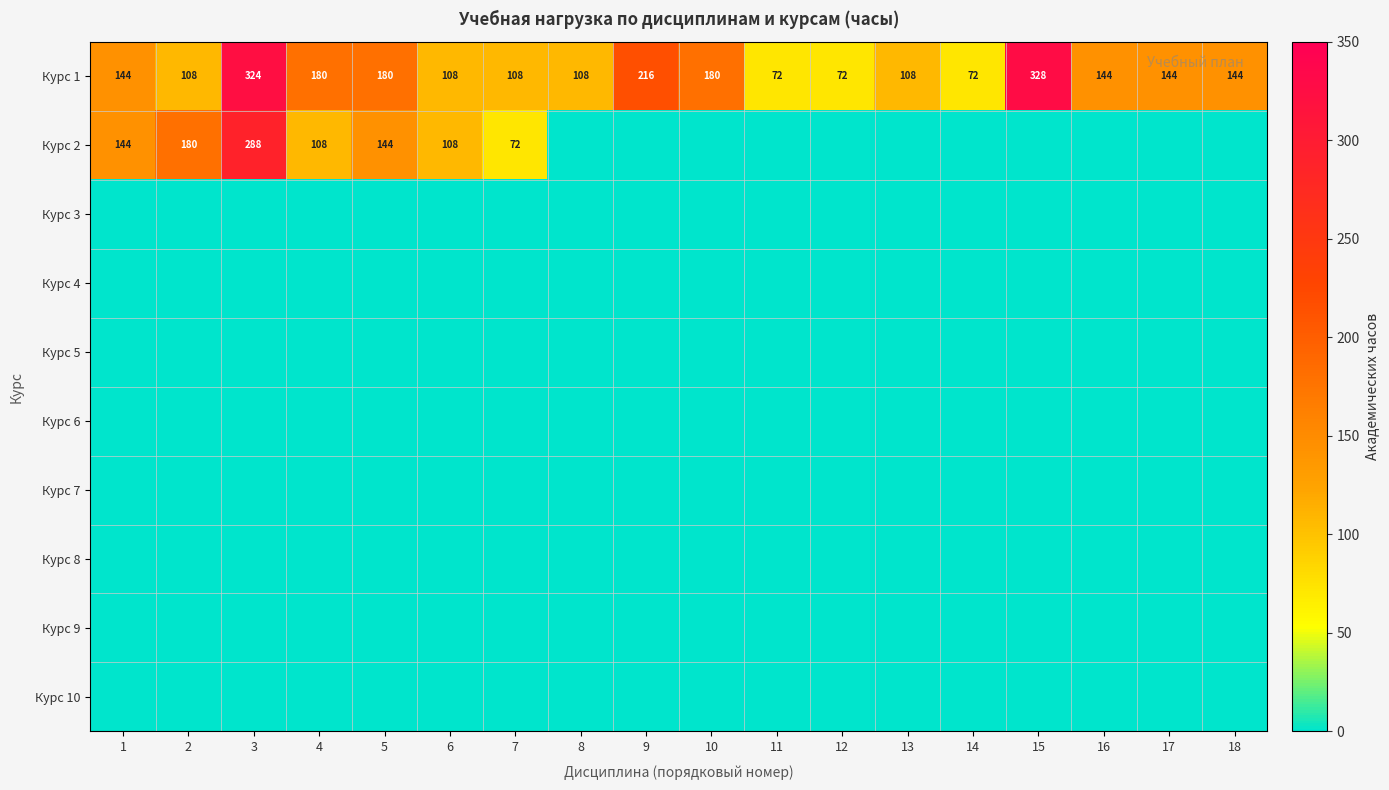

How many Курс 1 values are between 108 and 180?

12